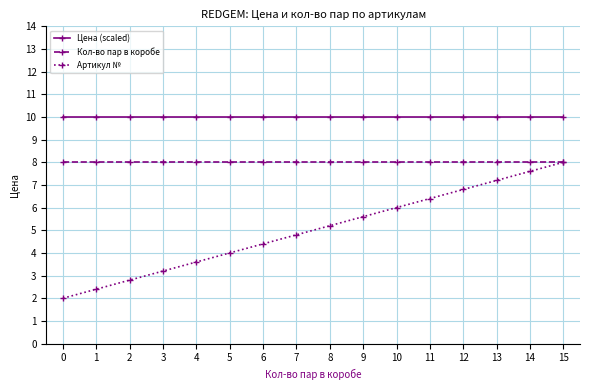

True or false: Кол-во пар в коробе and Артикул № intersect in this chart.

False